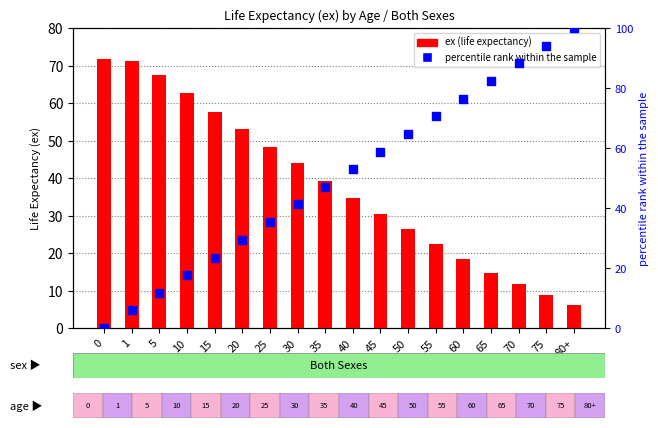

What are all the series names shown in the legend?

ex (life expectancy), percentile rank within the sample